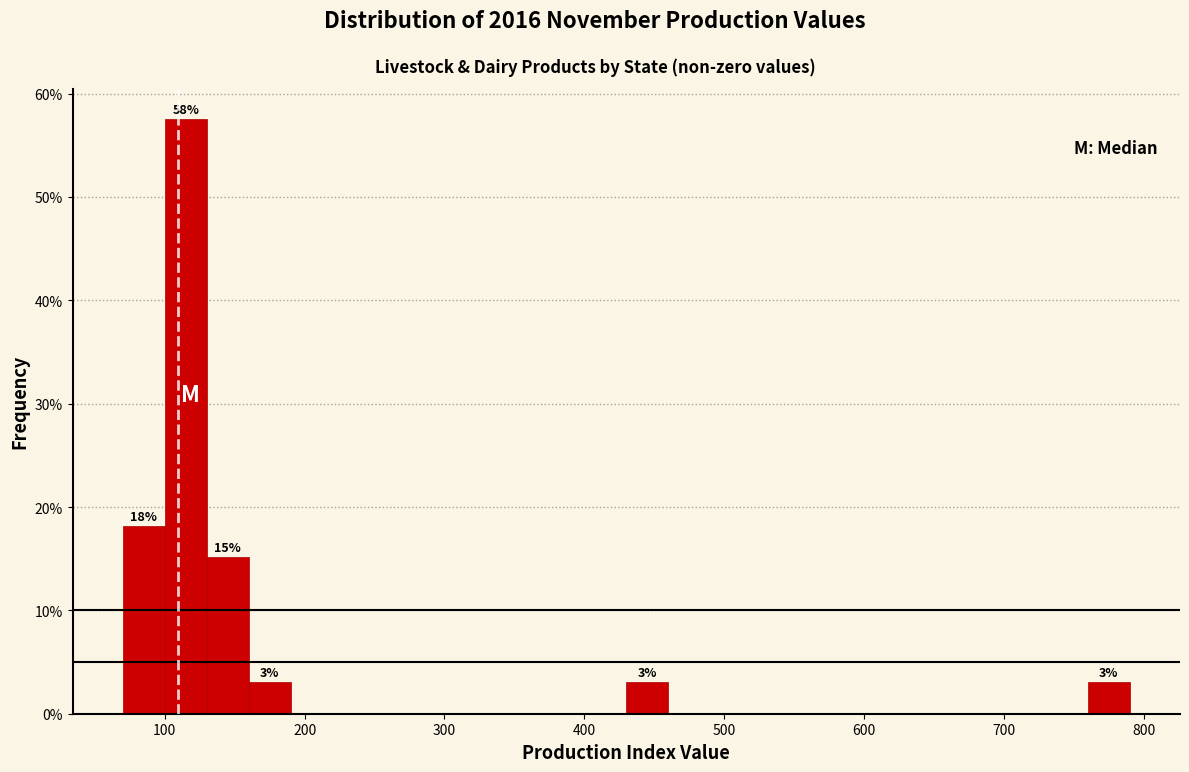

Read against the x-axis, roughly where is the centre of the tallest bar?

120